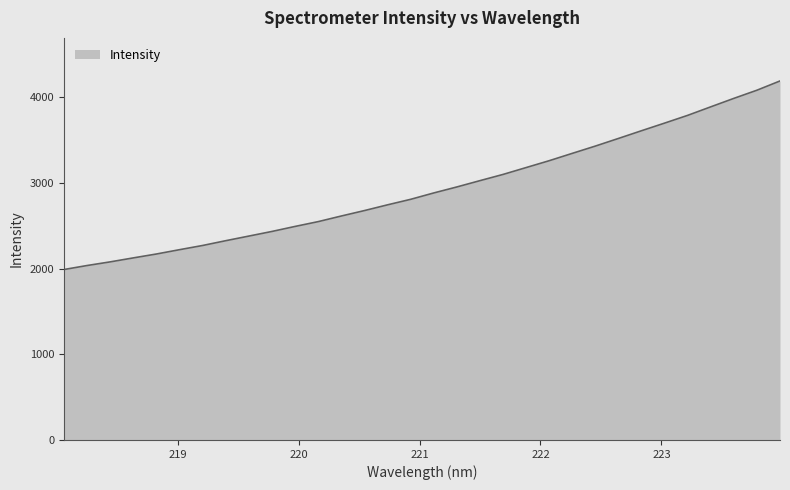

What is the difference between the maximum and minimum values?

2200.7